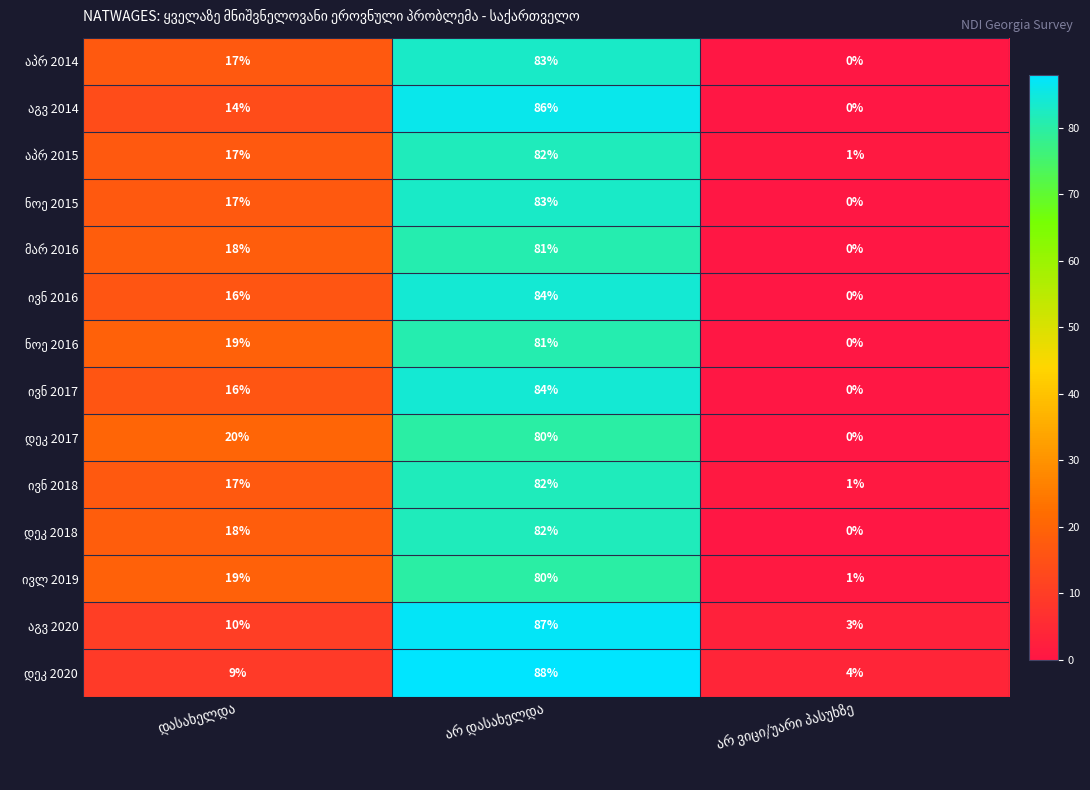

What is the greatest value displayed?

88